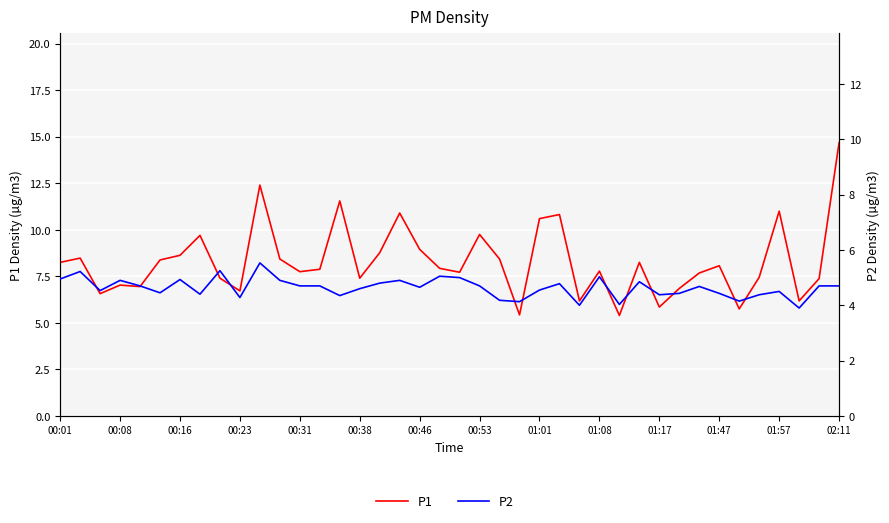

At which label does P1 first exceed 7?

00:01